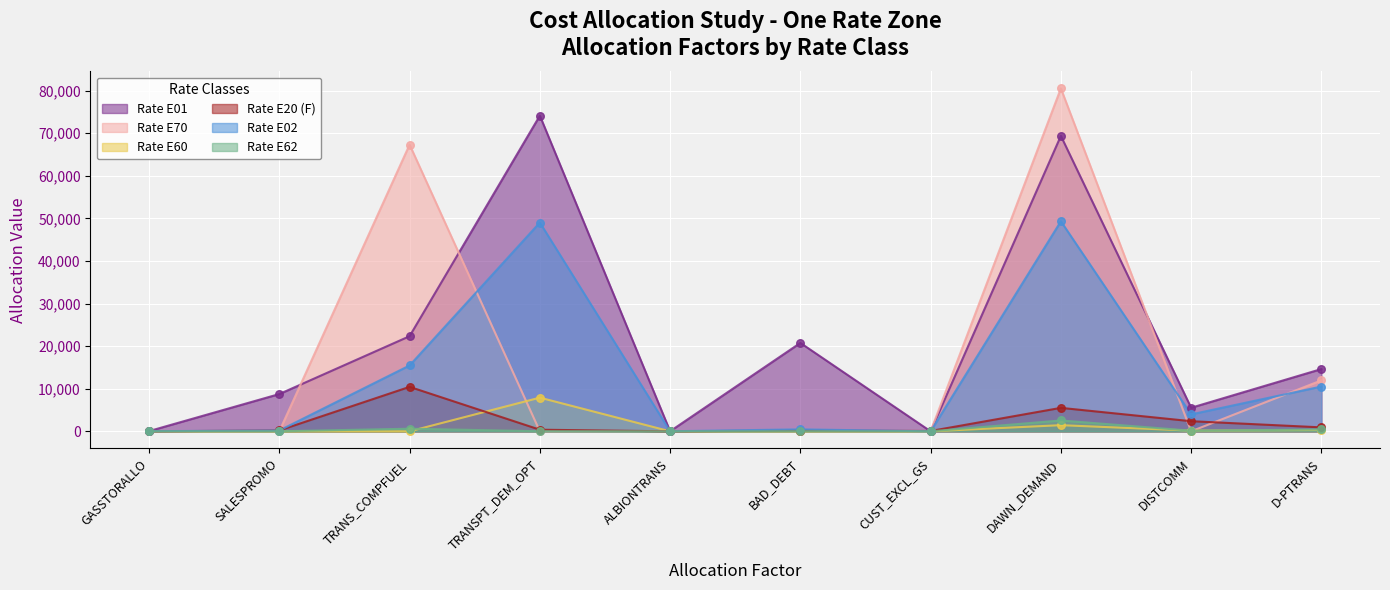

Which series reaches the minimum Y coordinate?

Rate E01